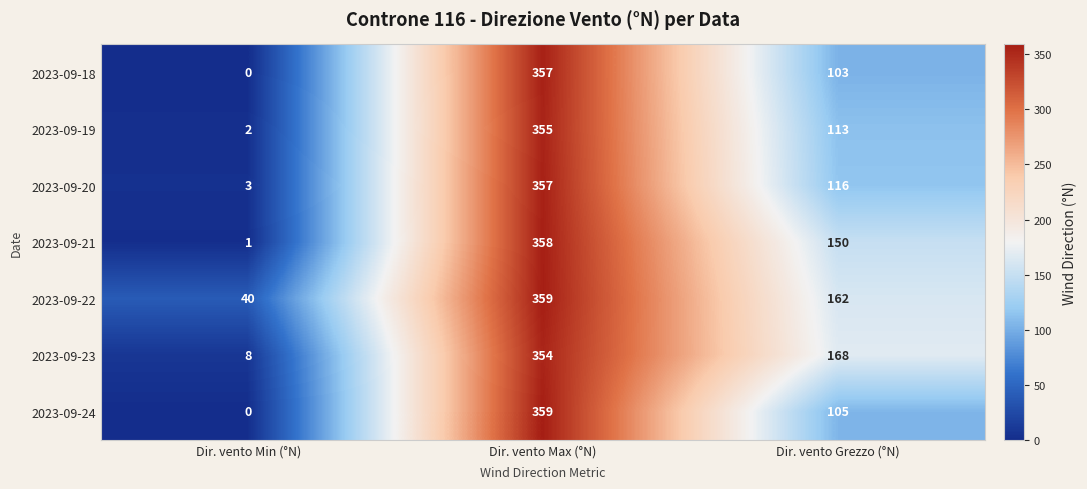

Which series has the largest total across all categories?

2023-09-22